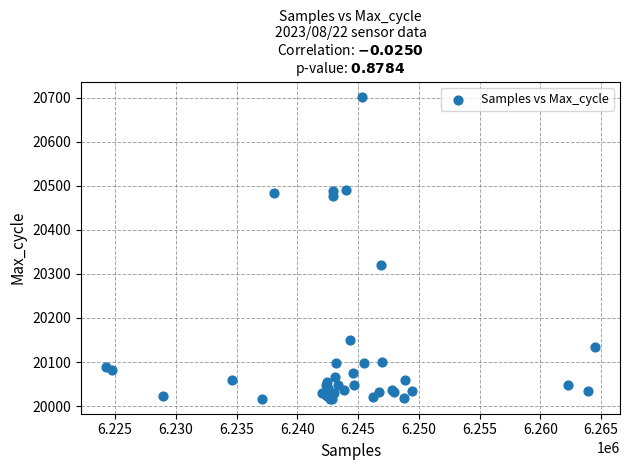

What Y value in the scatter plot is closest to 20359?

20319